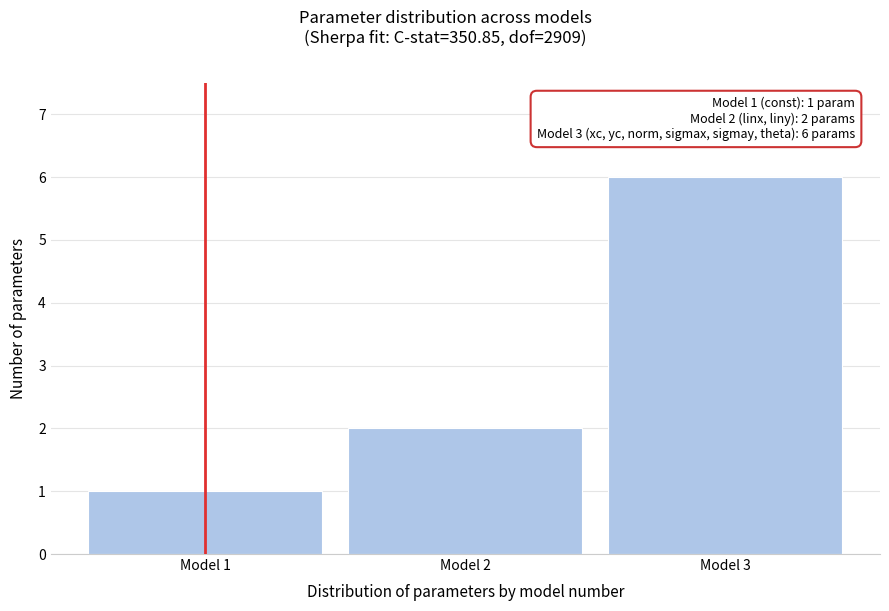

Over which range of the x-axis is the bar tallest?

2.5 to 3.5